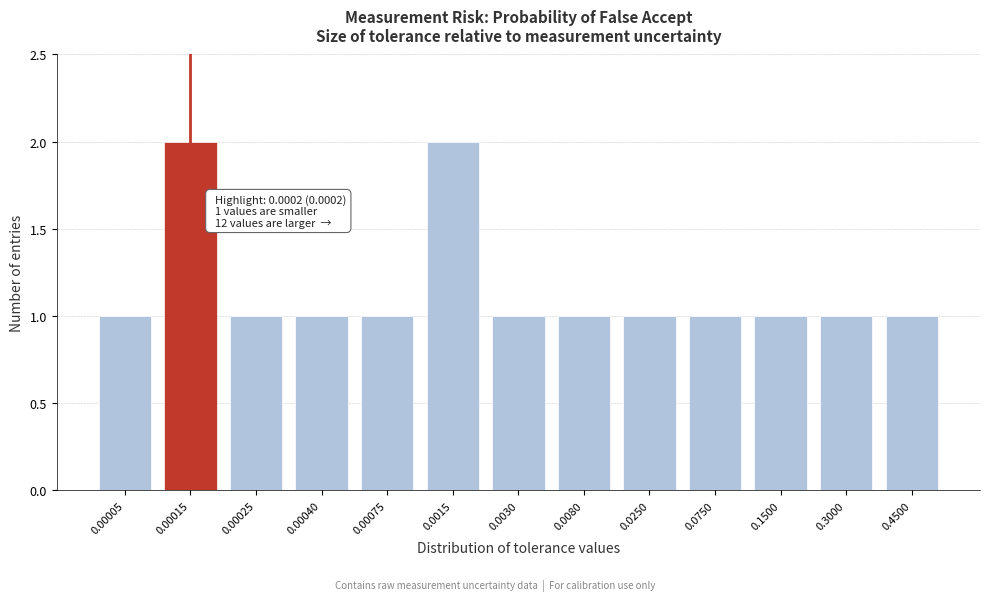

Reading right to left, transcribe all the data shown in this chart.

1	1	1	1	1	1	1	2	1	1	1	2	1